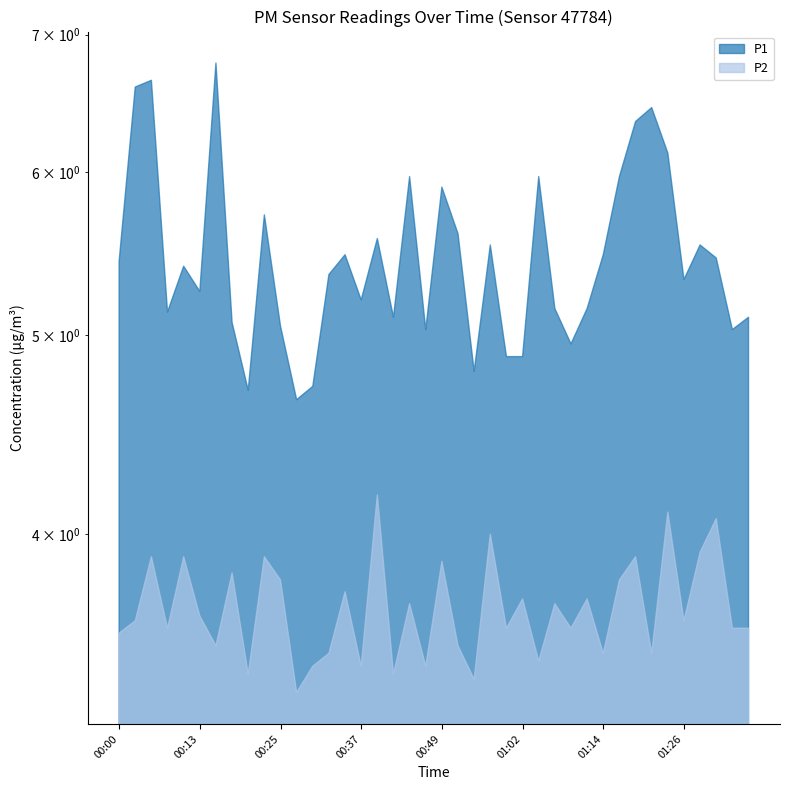

True or false: P1 and P2 intersect in this chart.

False